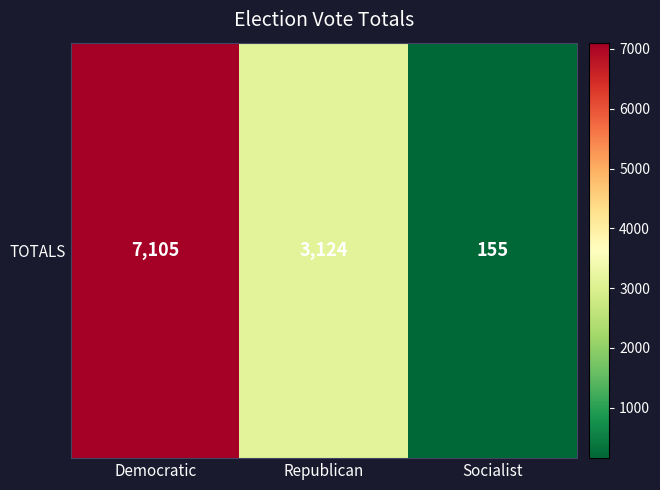

What is the difference between the maximum and second lowest values?

3981